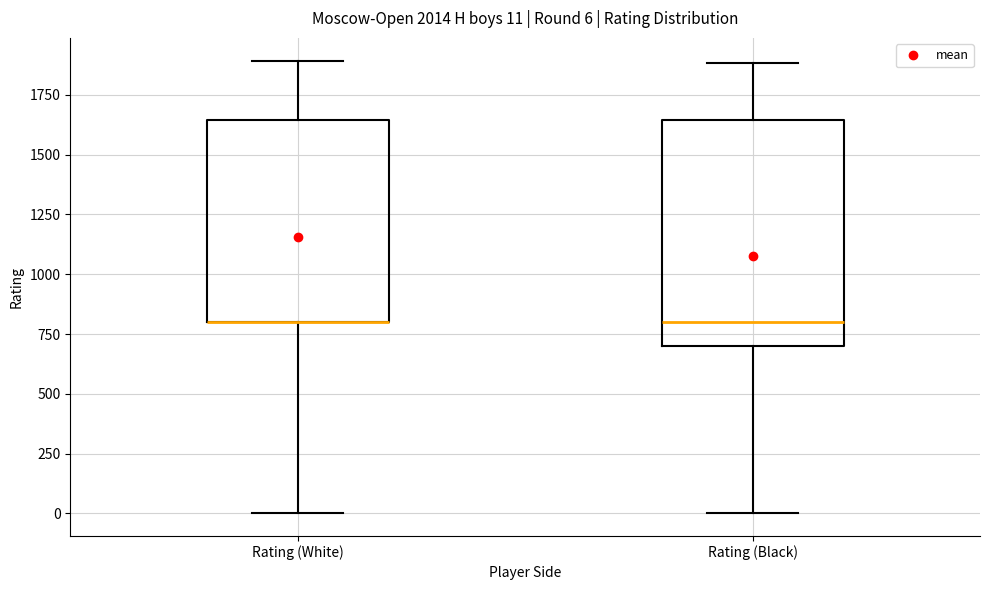

Which box is the tallest, from its lower edge to its upper edge?

Rating (Black)